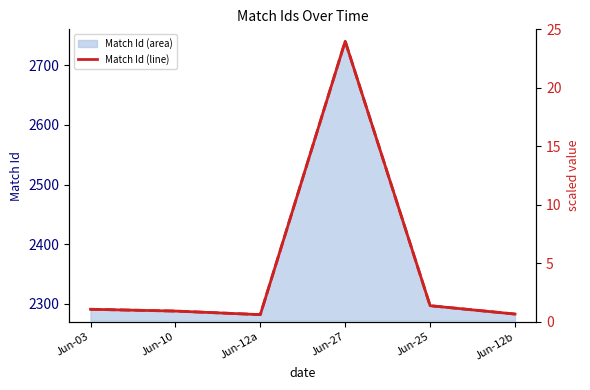

At how many categories does at least one series exceed 653?

6